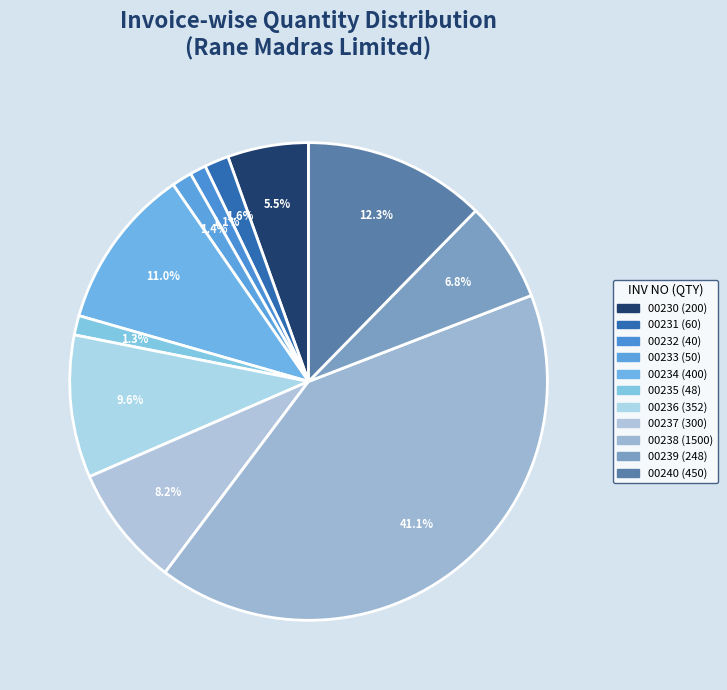

Count the number of slices in the pie.

11